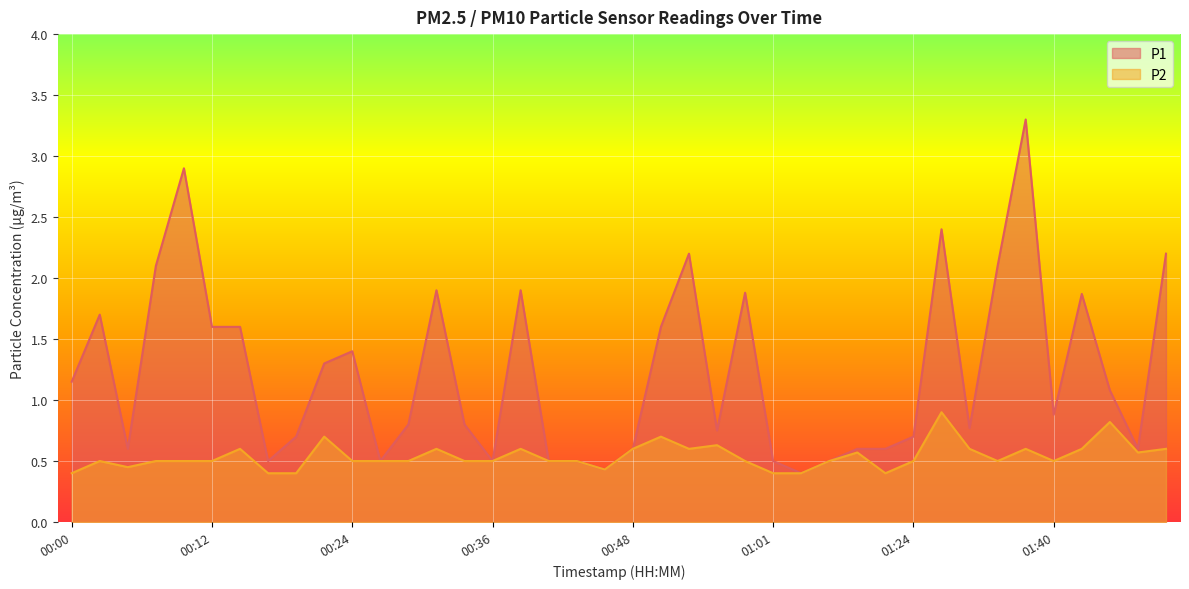

What is the value of the P1 point at the 39th from the left?

0.6